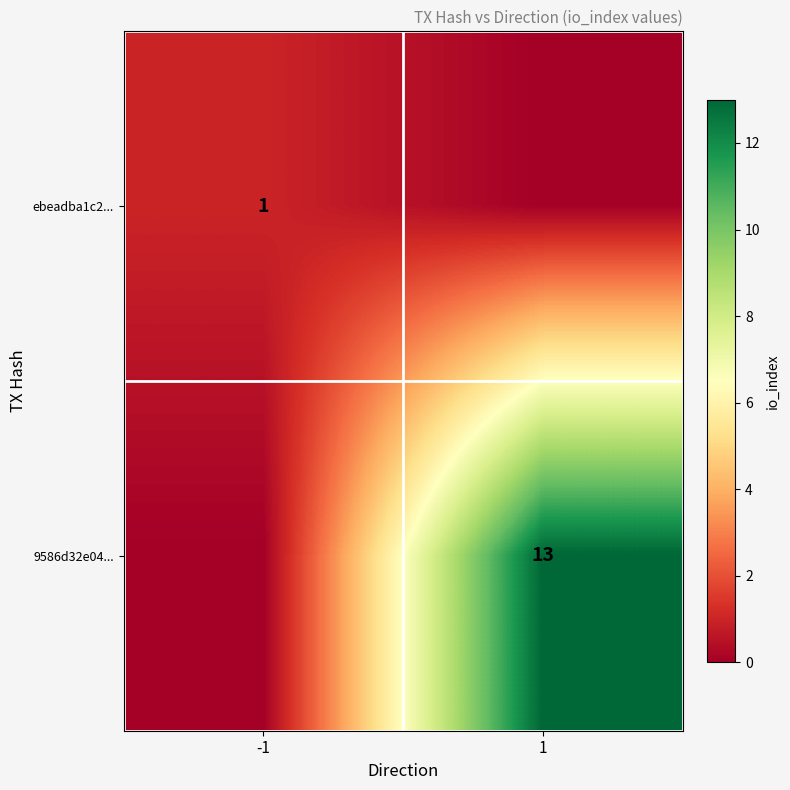

True or false: ebeadba1c2... has a value of 1 at -1.

True